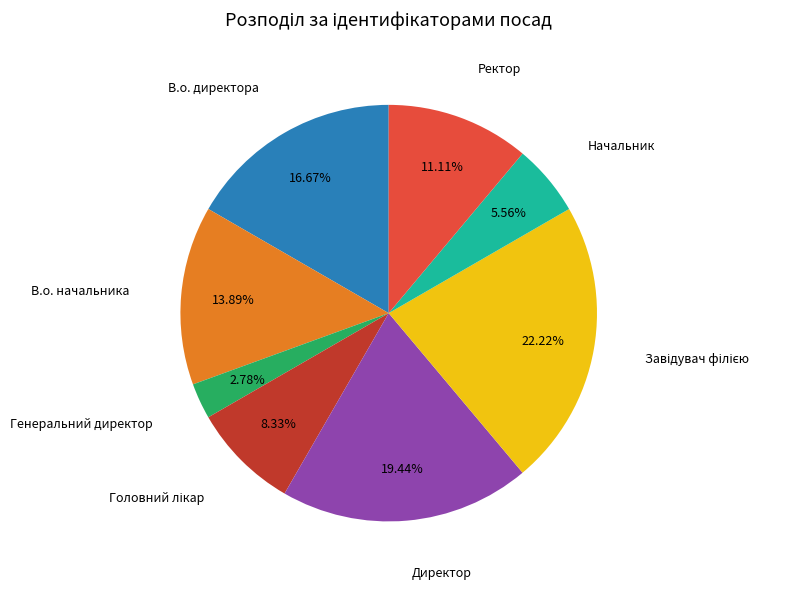

Is the sum of Начальник and В.о. директора greater than half?

No